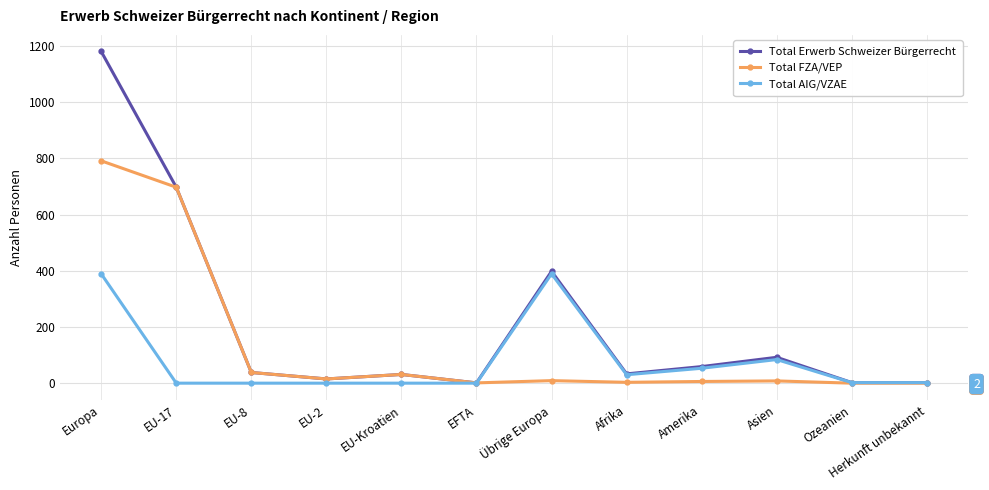

Which series changed the most between EFTA and Herkunft unbekannt?

Total AIG/VZAE